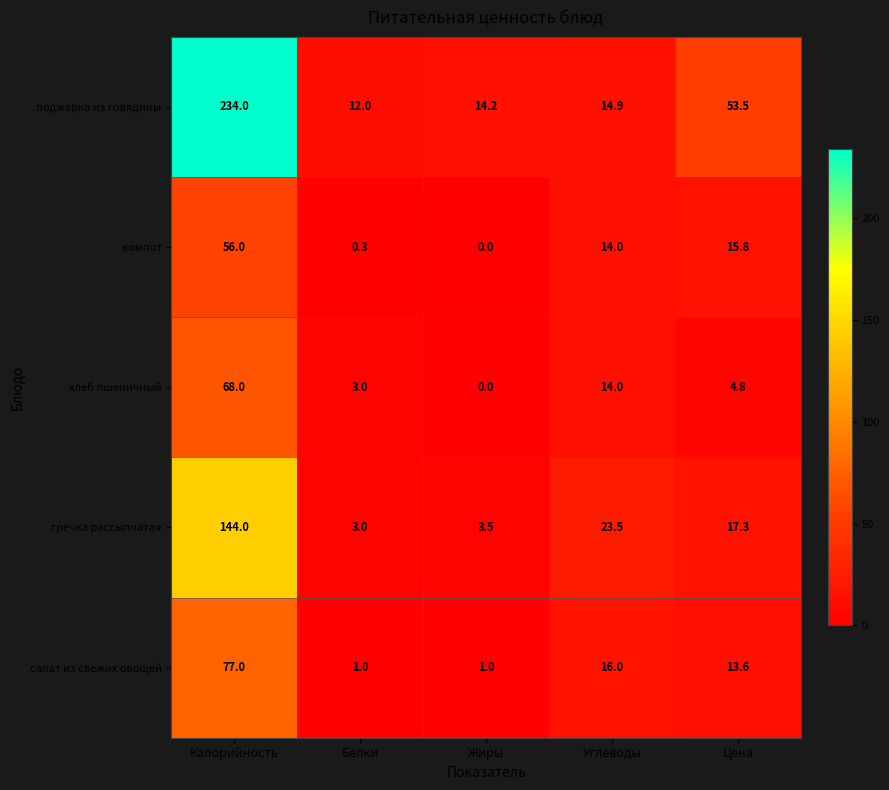

At Цена, list the series in order from largest to smallest.

поджарка из говядины, гречка рассыпчатая, компот, салат из свежих овощей, хлеб пшеничный